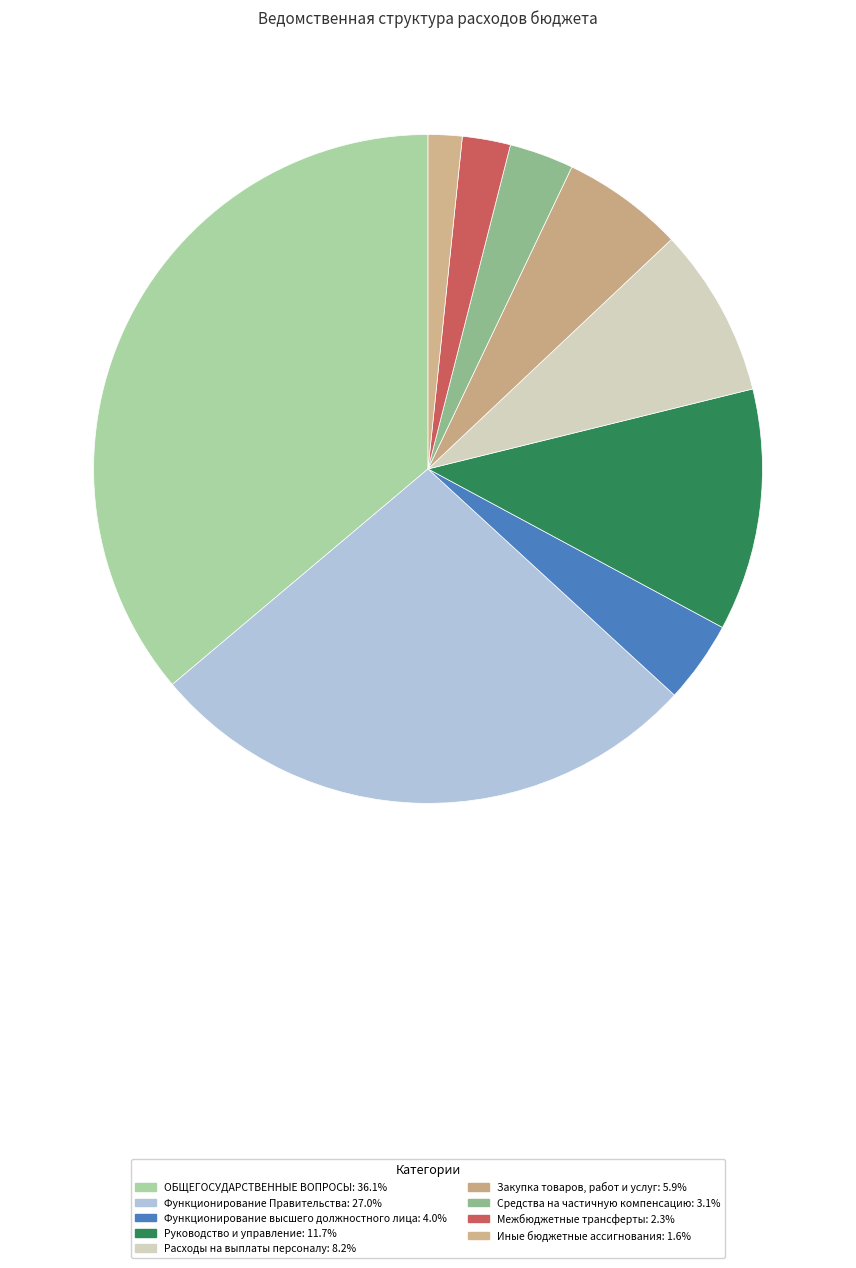

What is the largest slice in the pie chart?

ОБЩЕГОСУДАРСТВЕННЫЕ ВОПРОСЫ